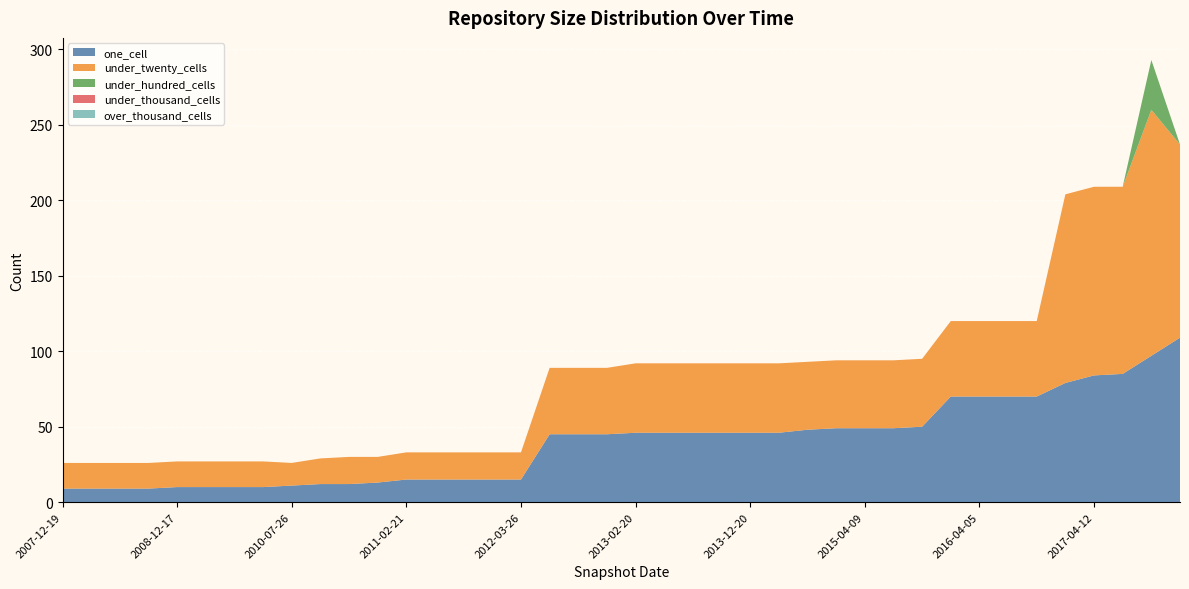

Reading left to right, list all the values displayed in this chart.

one_cell: 9	9	9	9	10	10	10	10	11	12	12	13	15	15	15	15	15	45	45	45	46	46	46	46	46	46	48	49	49	49	50	70	70	70	70	79	84	85	97	109
under_twenty_cells: 17	17	17	17	17	17	17	17	15	17	18	17	18	18	18	18	18	44	44	44	46	46	46	46	46	46	45	45	45	45	45	50	50	50	50	125	125	124	163	128
under_hundred_cells: 0	0	0	0	0	0	0	0	0	0	0	0	0	0	0	0	0	0	0	0	0	0	0	0	0	0	0	0	0	0	0	0	0	0	0	0	0	0	33	0
under_thousand_cells: 0	0	0	0	0	0	0	0	0	0	0	0	0	0	0	0	0	0	0	0	0	0	0	0	0	0	0	0	0	0	0	0	0	0	0	0	0	0	0	0
over_thousand_cells: 0	0	0	0	0	0	0	0	0	0	0	0	0	0	0	0	0	0	0	0	0	0	0	0	0	0	0	0	0	0	0	0	0	0	0	0	0	0	0	0